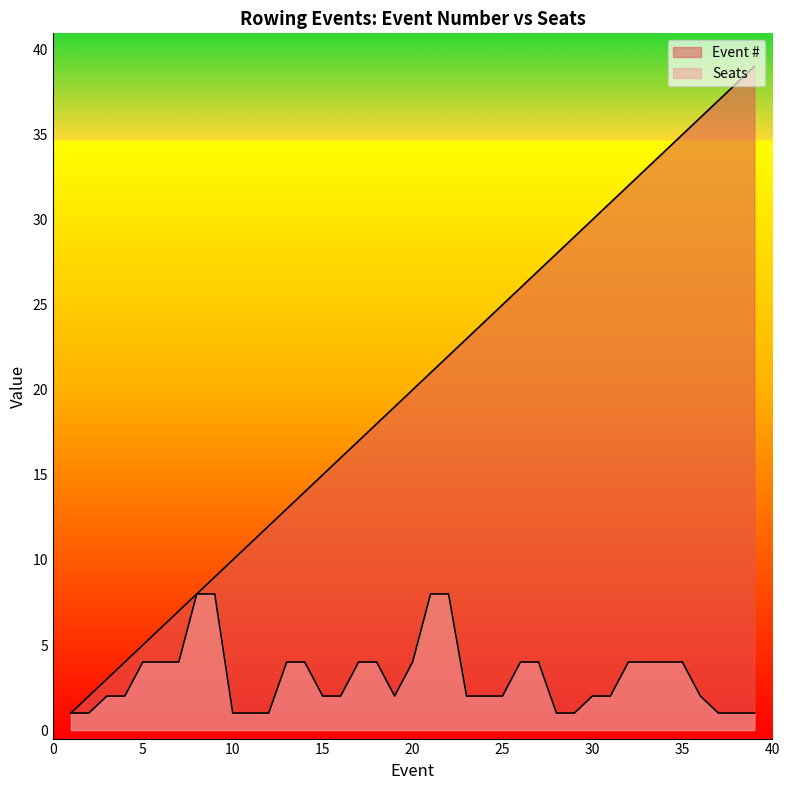

At which label does Seats first exceed 2?

5